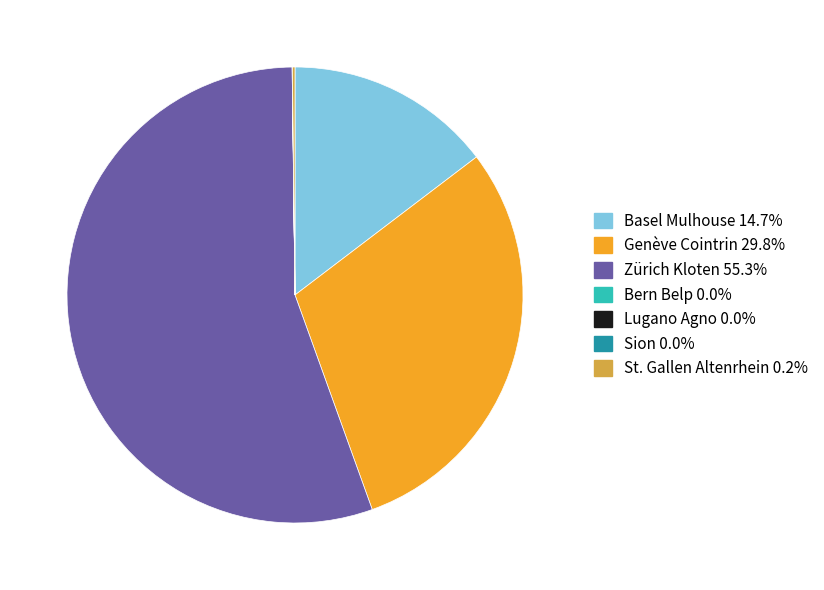

Which slice represents more than half of the pie?

Zürich Kloten